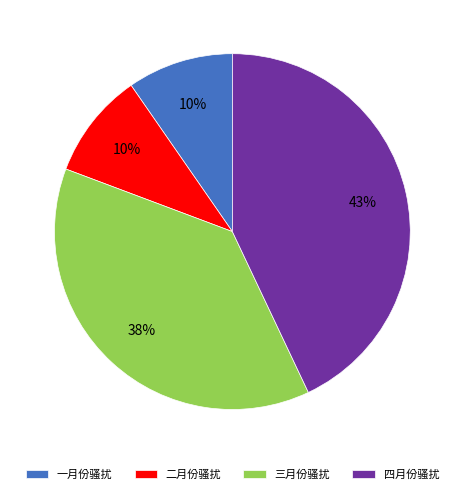

Do 二月份骚扰 and 四月份骚扰 together represent more than half of the pie?

Yes